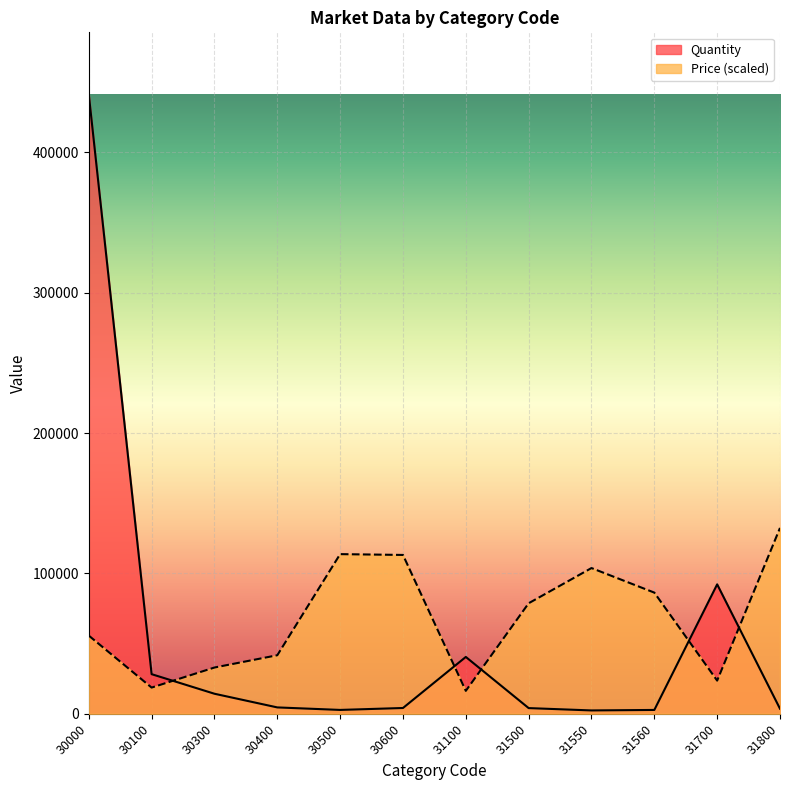

What is the minimum value for Price?

16332.9